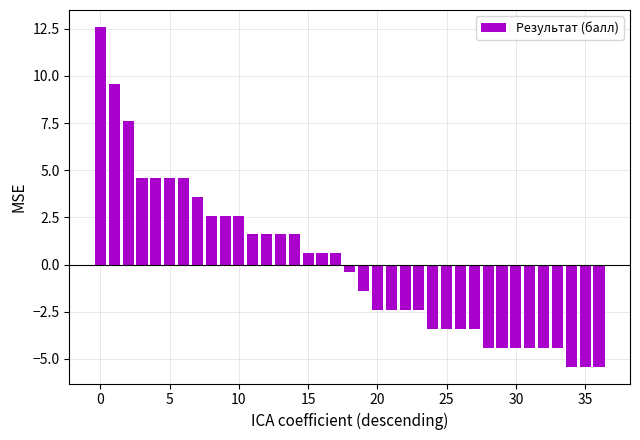

What is the value of the 2nd bar from the left?

9.6